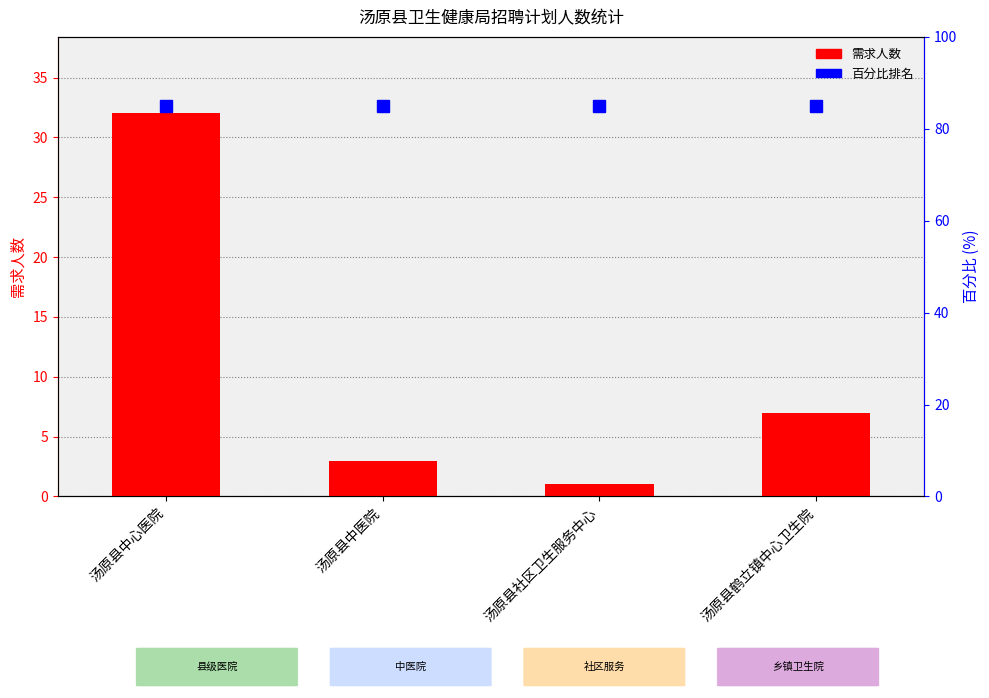

Rank the series by their maximum value, from highest to lowest.

百分比排名, 需求人数